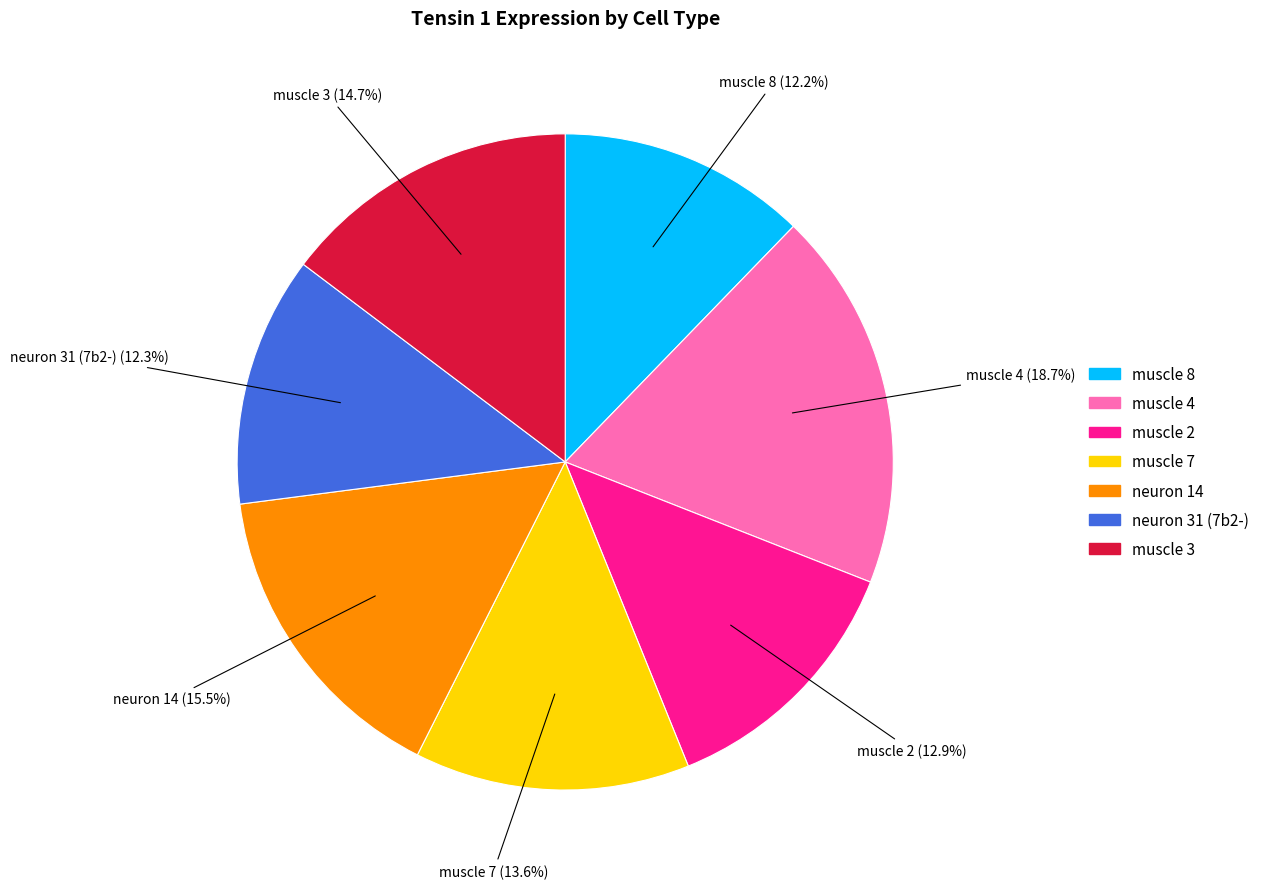

Does any single category account for the majority?

No